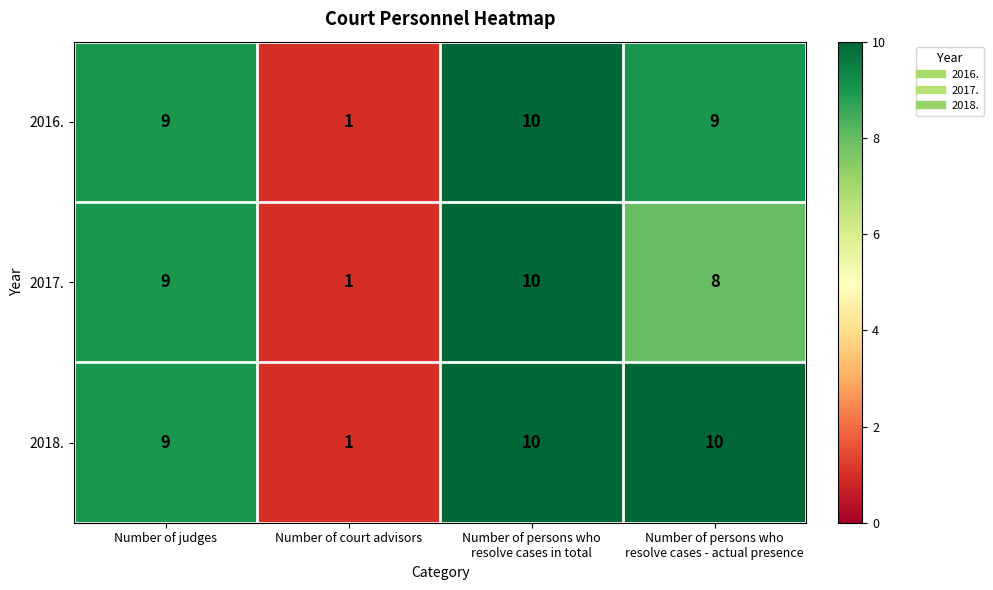

What is the total value across all series at Number of judges?

27